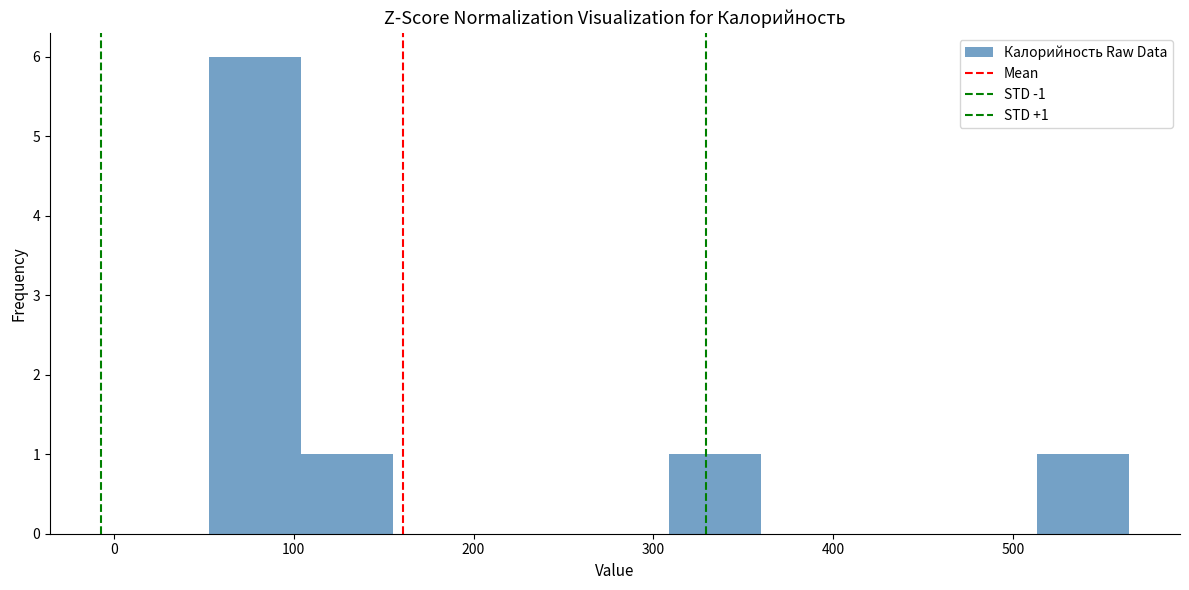

Over which range of the x-axis is the bar tallest?

50 to 100